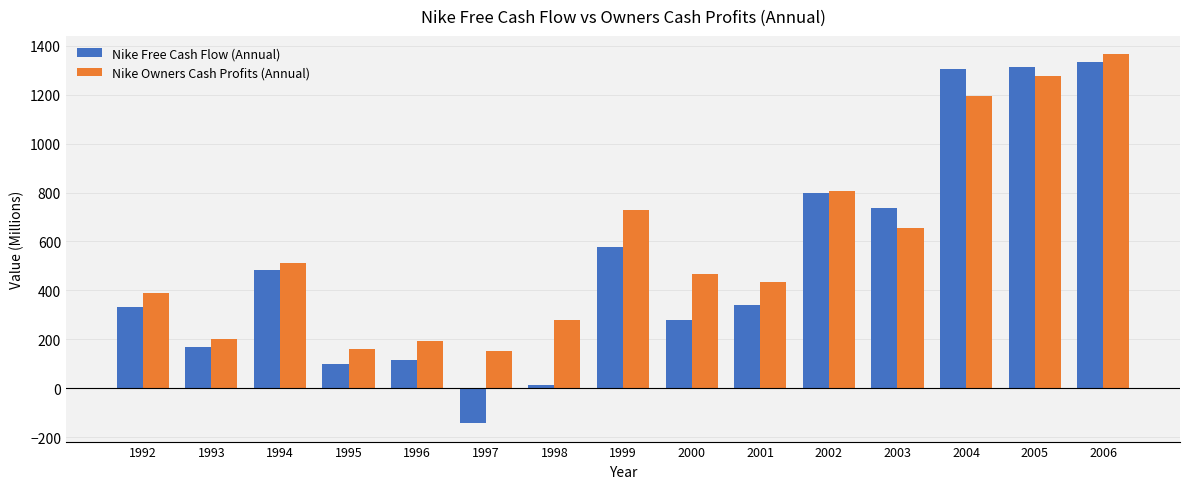

List the series in order of their overall mean, highest first.

Nike Owners Cash Profits (Annual), Nike Free Cash Flow (Annual)